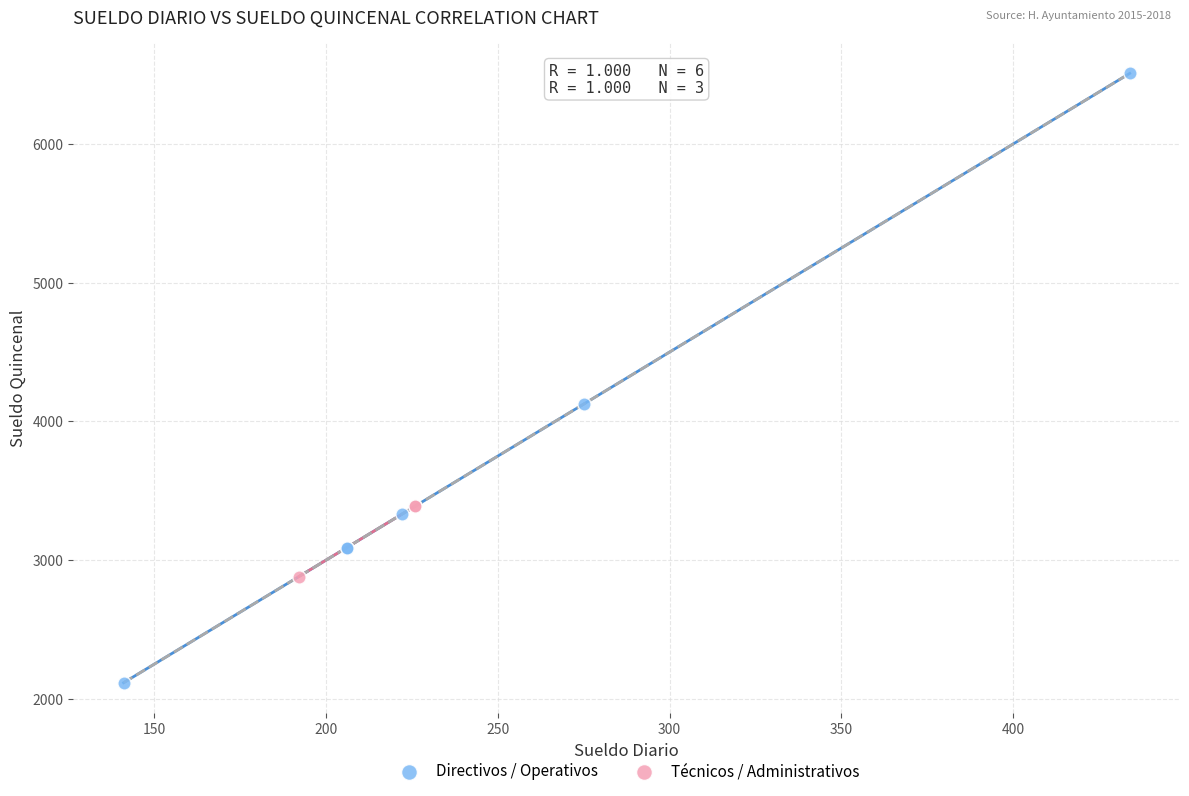

Which series contains the highest Y value?

Directivos / Operativos